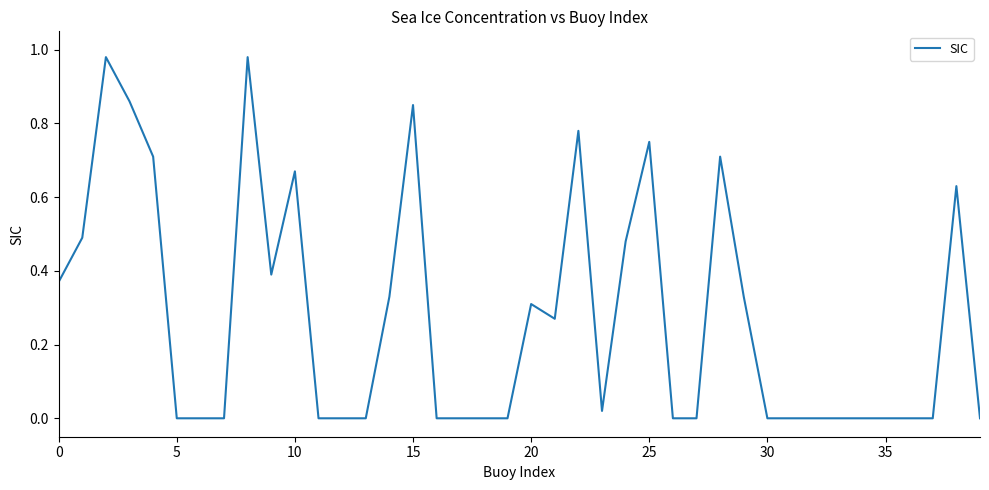

How many lines are shown in the chart?

1